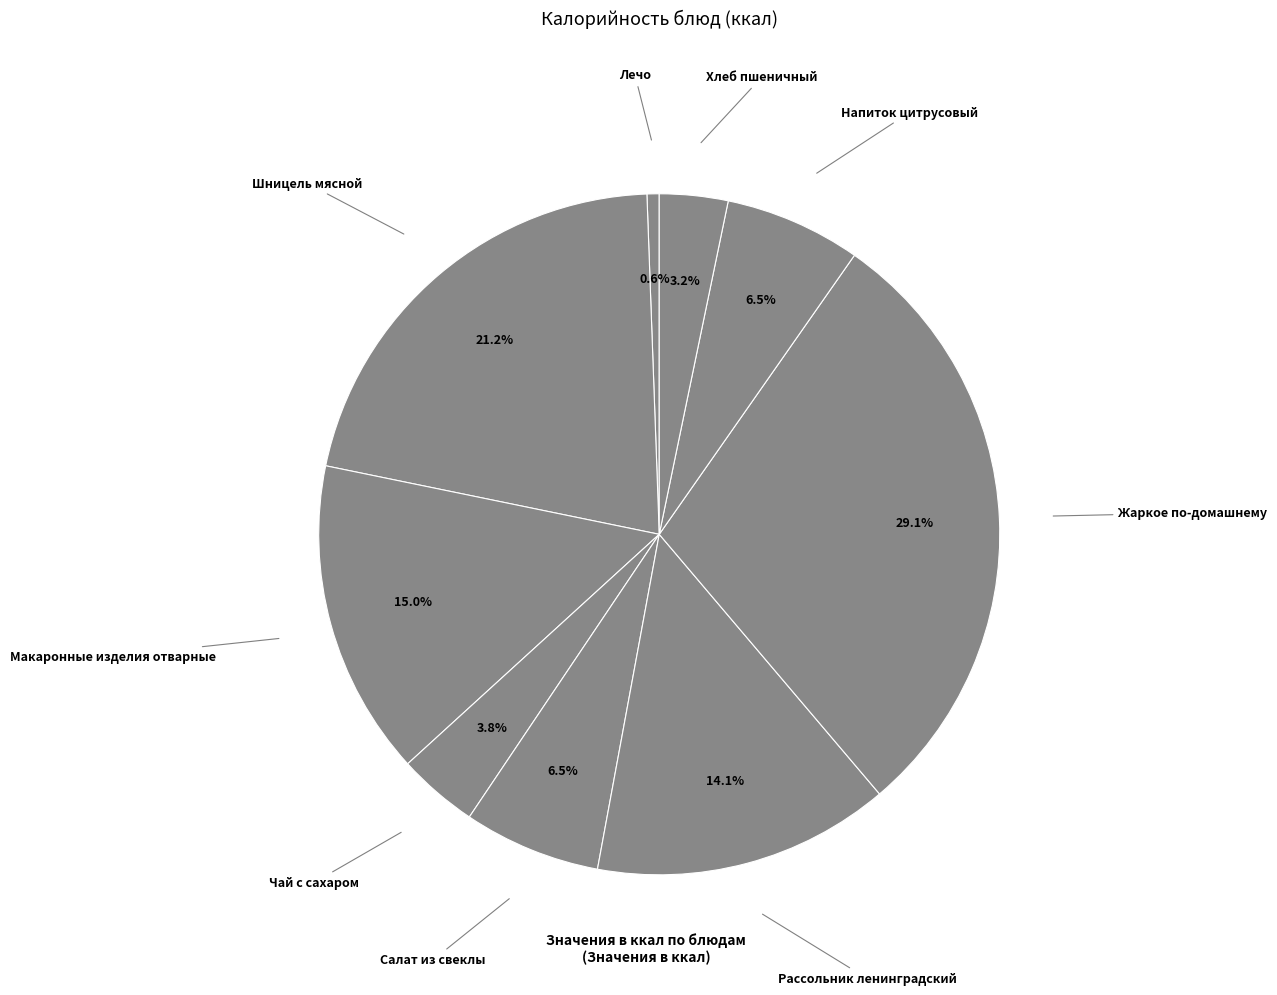

What is the ratio of the value at Хлеб пшеничный to the value at Лечо?

5.6